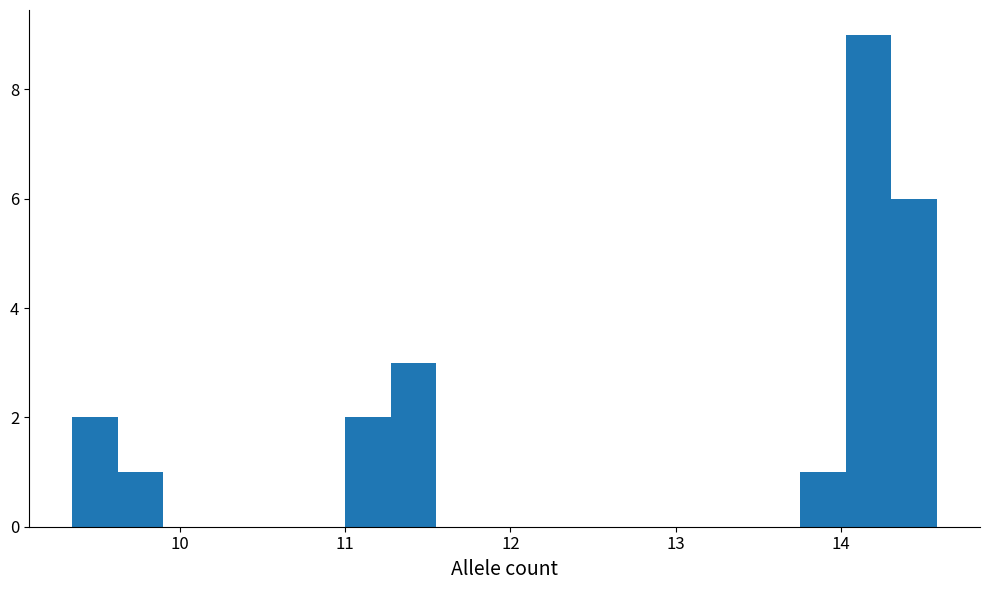

Around what value on the x-axis is the tallest bar? Give the approximate position of its centre, as read against the axis.

14.2